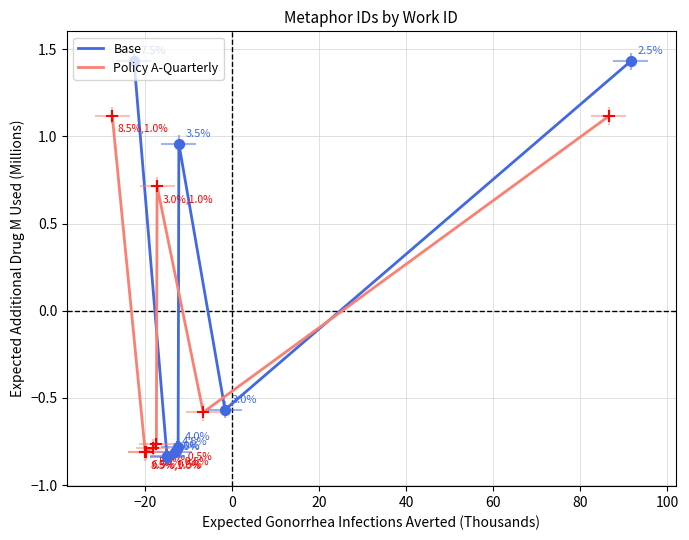

What are all the series names shown in the legend?

Base, Policy A-Quarterly